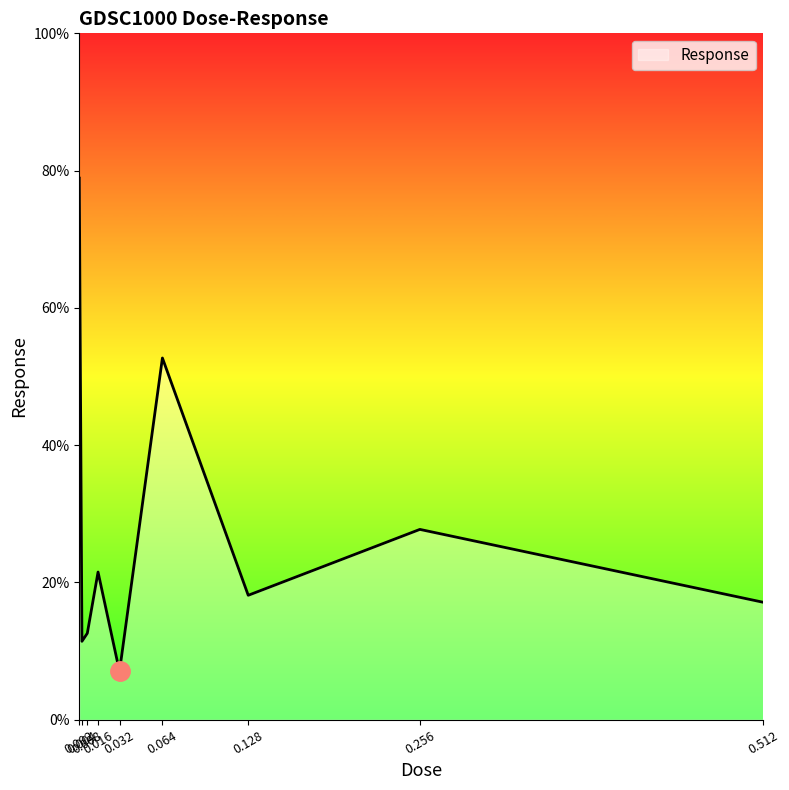

At which label is the value closest to 42?

0.064